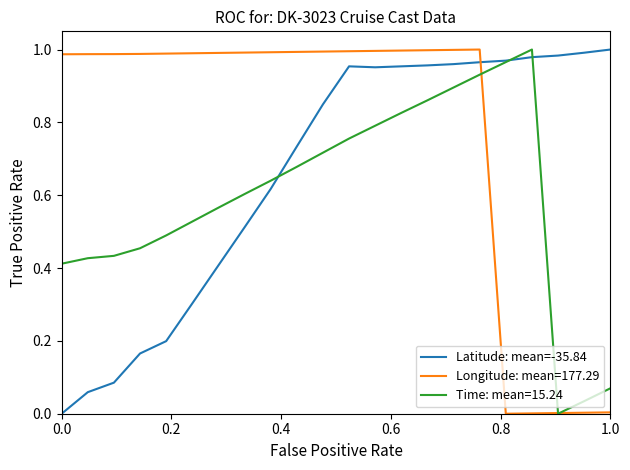

List the series in order of their overall mean, lowest first.

Time: mean=15.24, Latitude: mean=-35.84, Longitude: mean=177.29